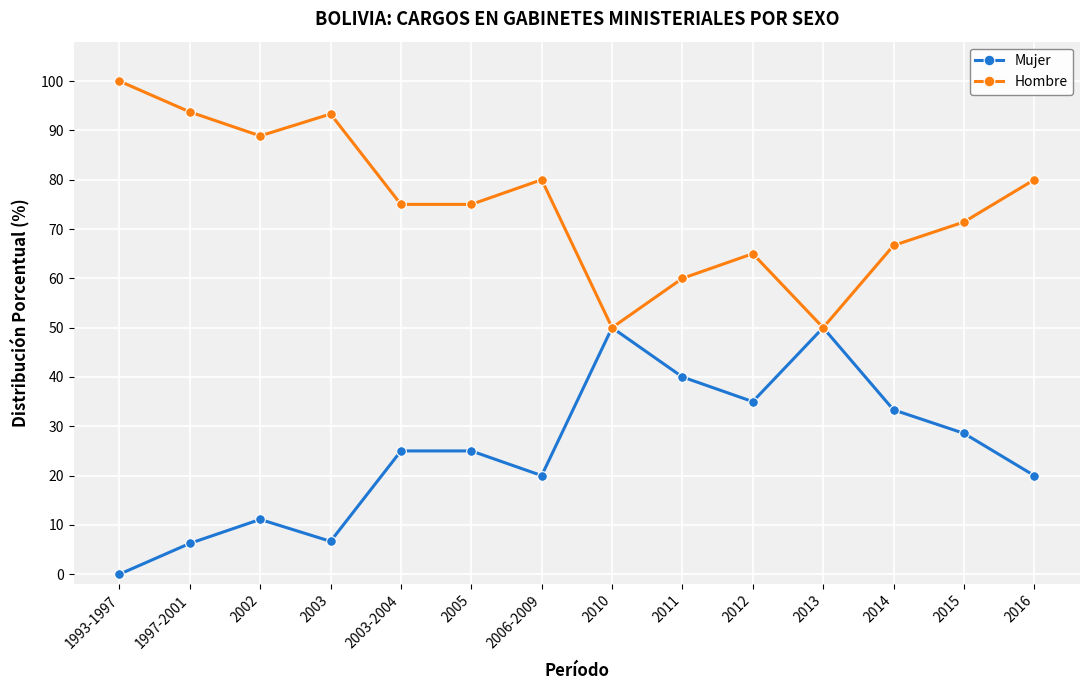

What is the greatest value displayed?

100.0